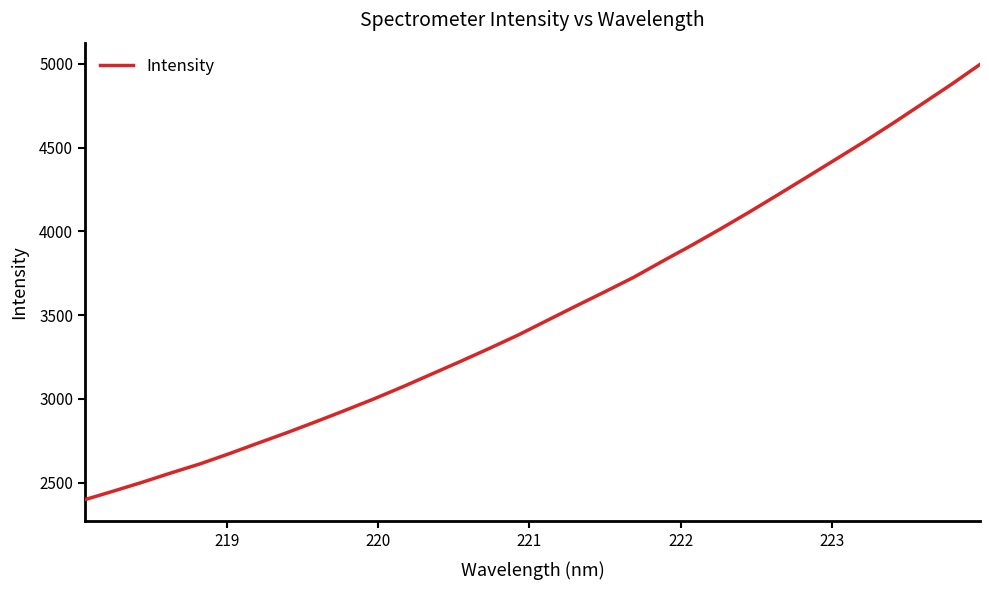

What is the difference between the maximum and minimum values?

2597.0